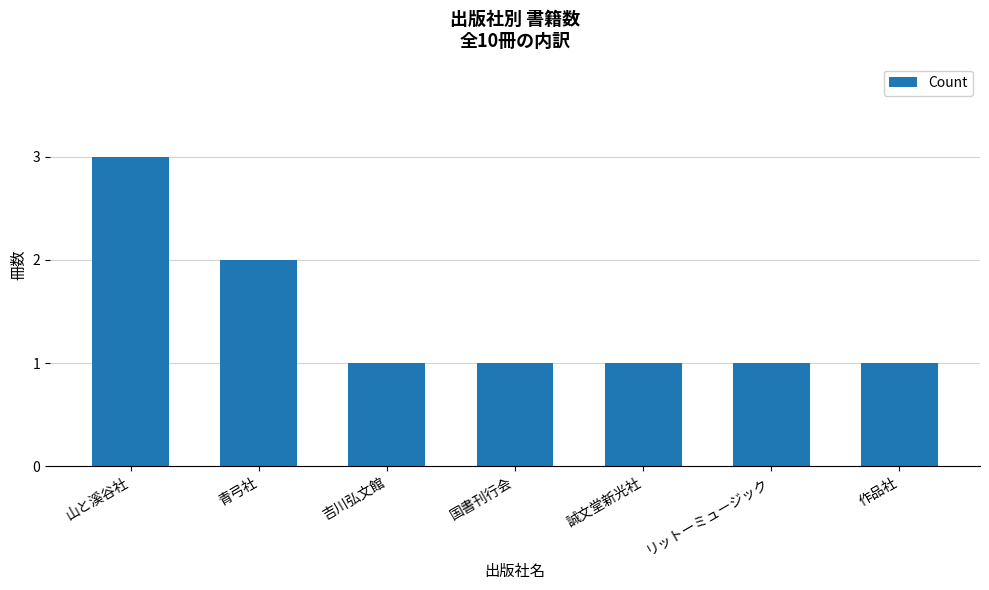

What is the label of the 4th bar from the right?

国書刊行会